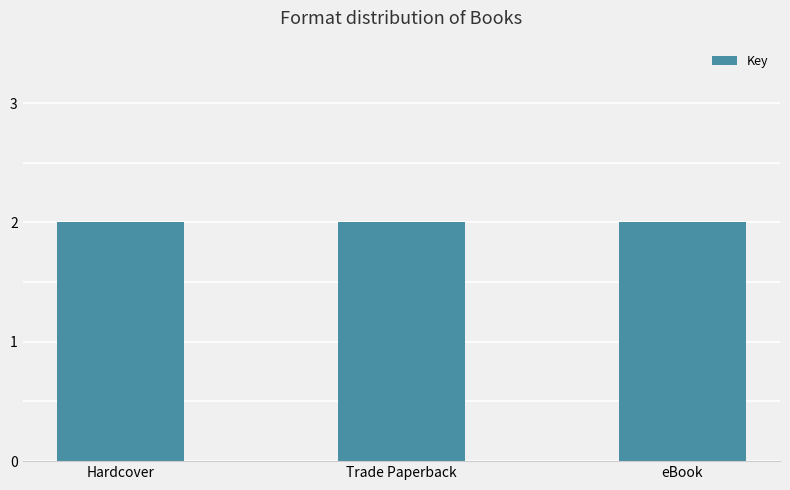

How many data points are less than 408889795?

3